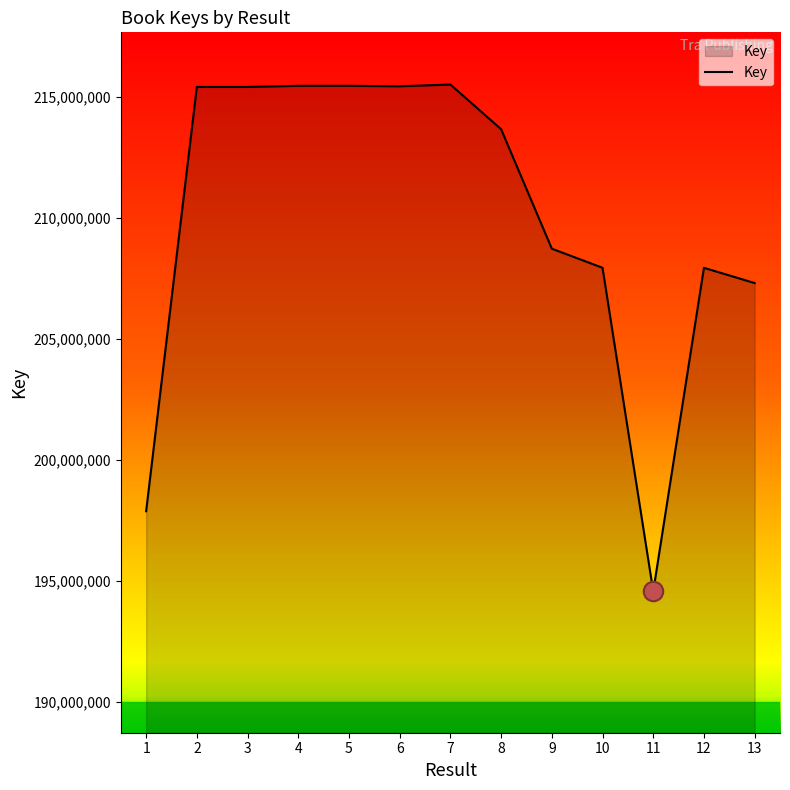

What value does the data have at 9?

208719111